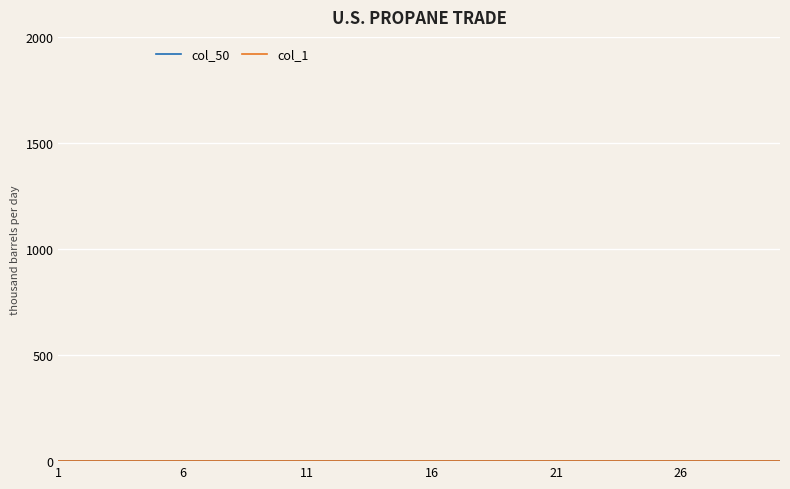

At which category is the sum across all series the highest?

1